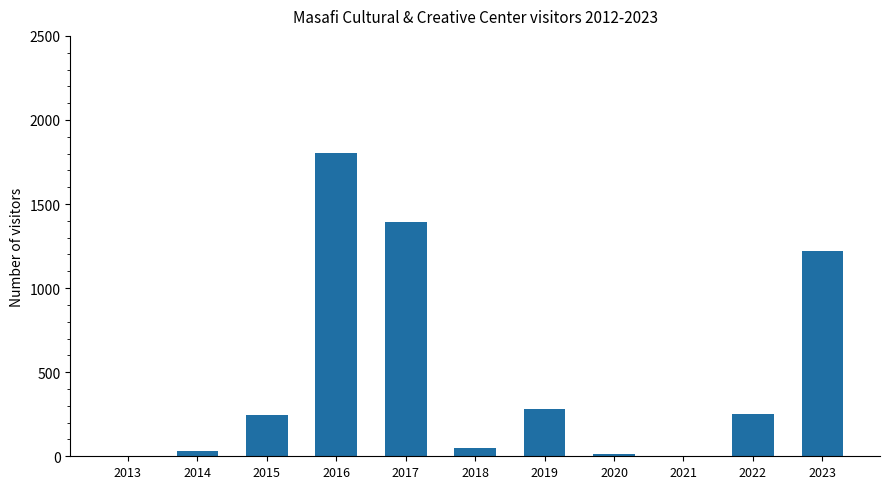

At which category does the chart reach its peak across all series?

2016